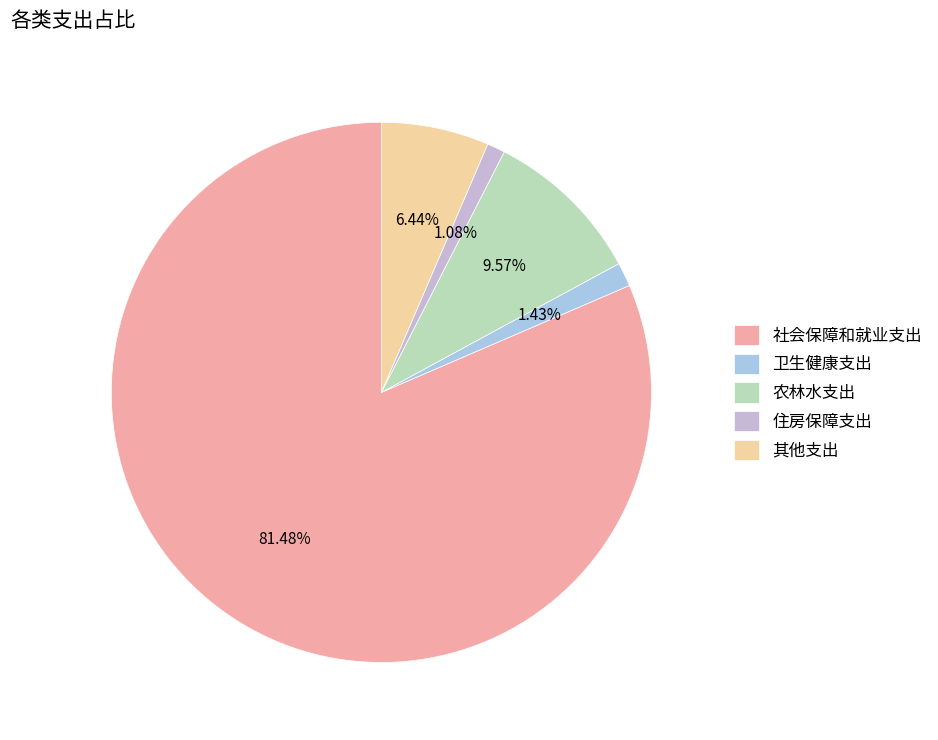

To the nearest percent, what is the combined percentage of 卫生健康支出 and 其他支出?

8%